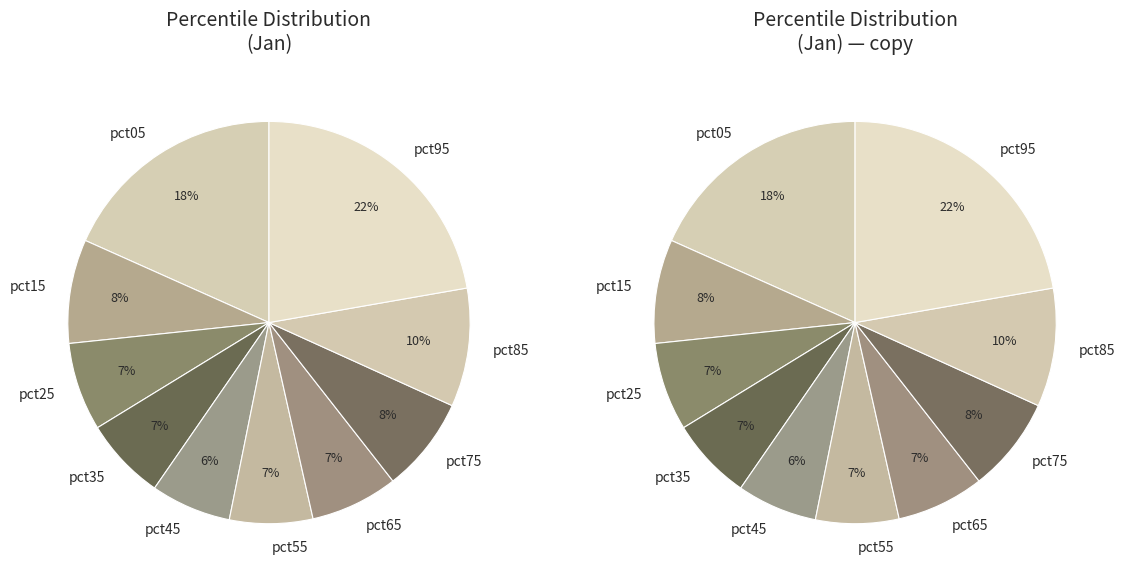

Which slice is the smallest?

pct45